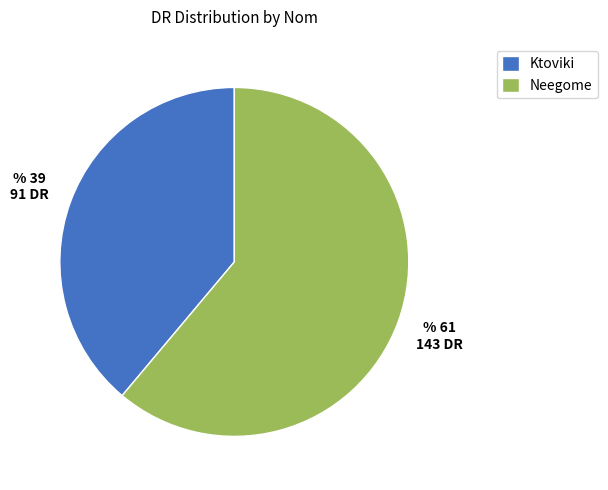

The Ktoviki slice represents 39% of the pie. True or false?

True